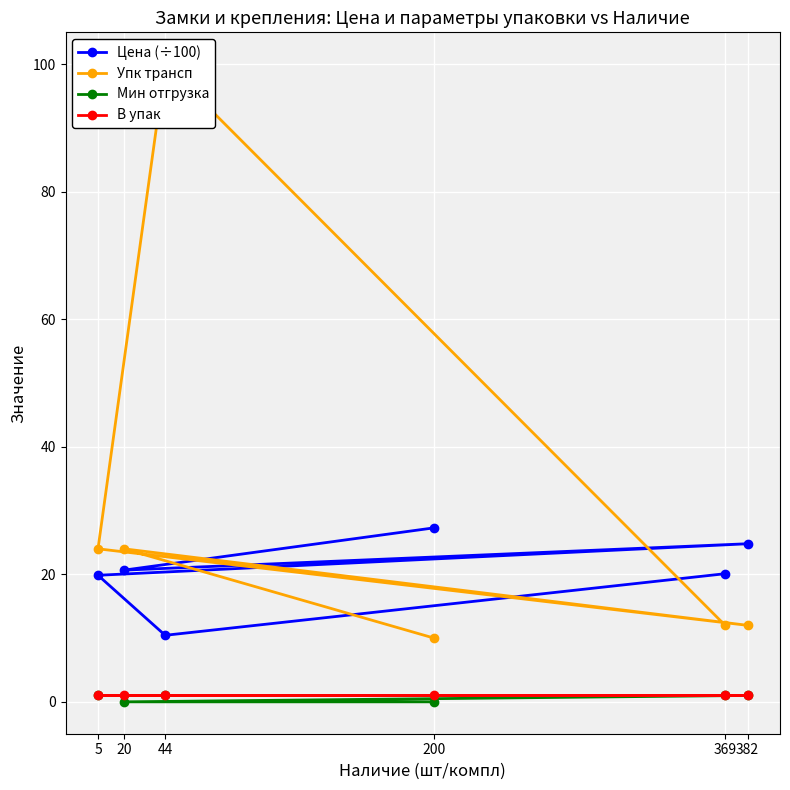

What is the sum of the Цена (÷100) values at 5 and 369?

39.9